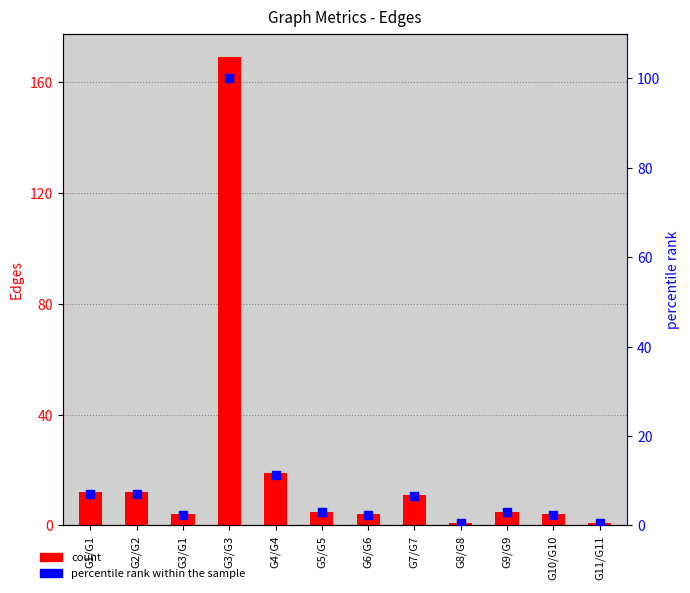

Which series has the widest spread of Y values?

count